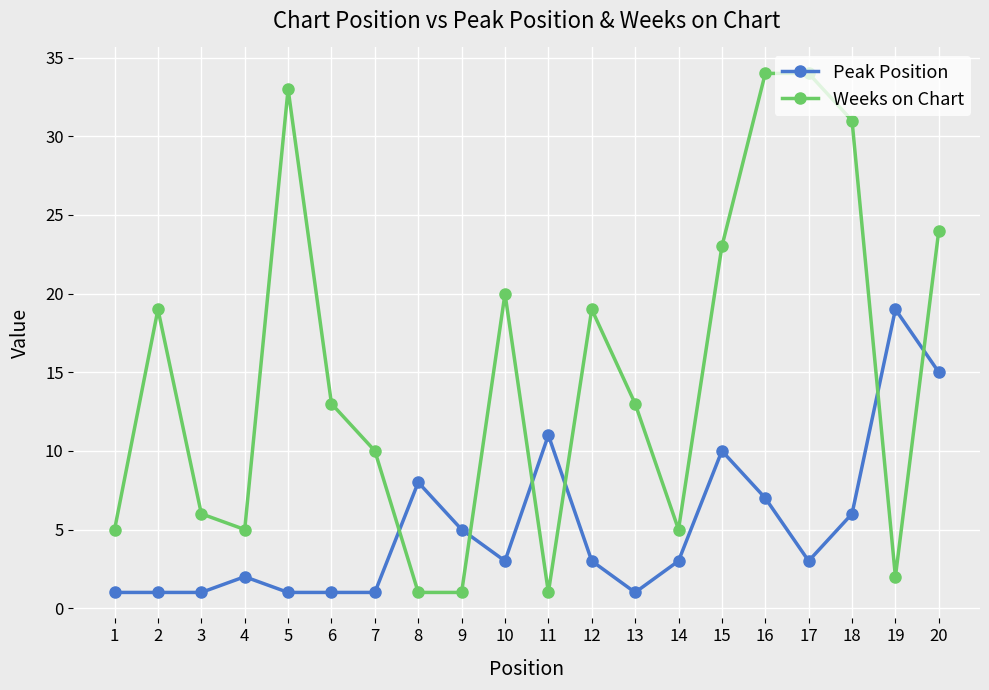

Which category has the highest value in the Peak Position series?

19